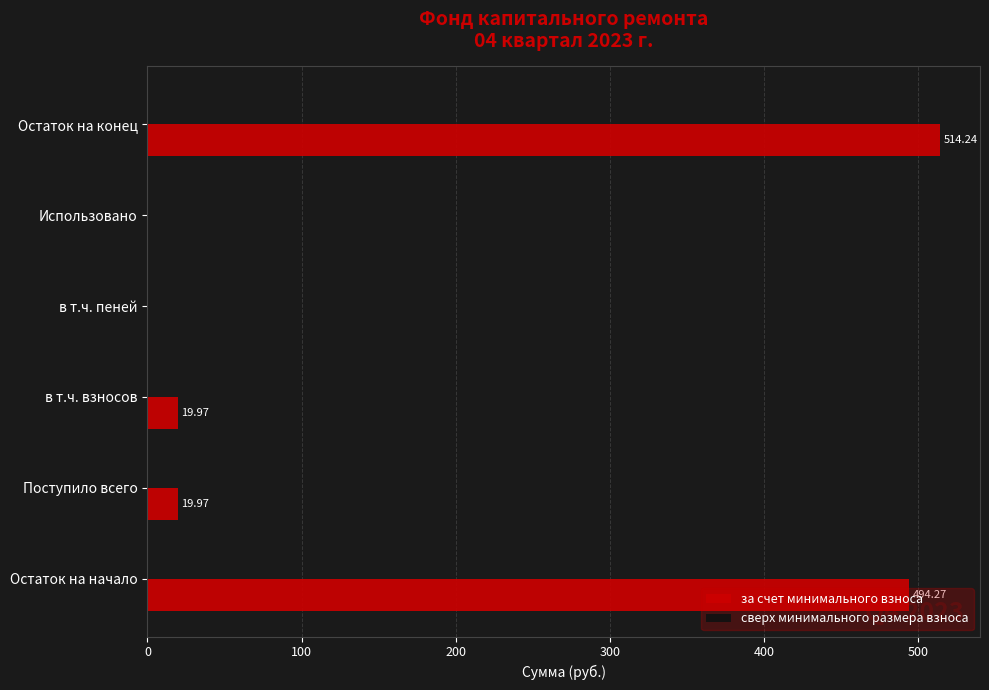

Which label corresponds to the largest value in the chart?

Остаток на конец